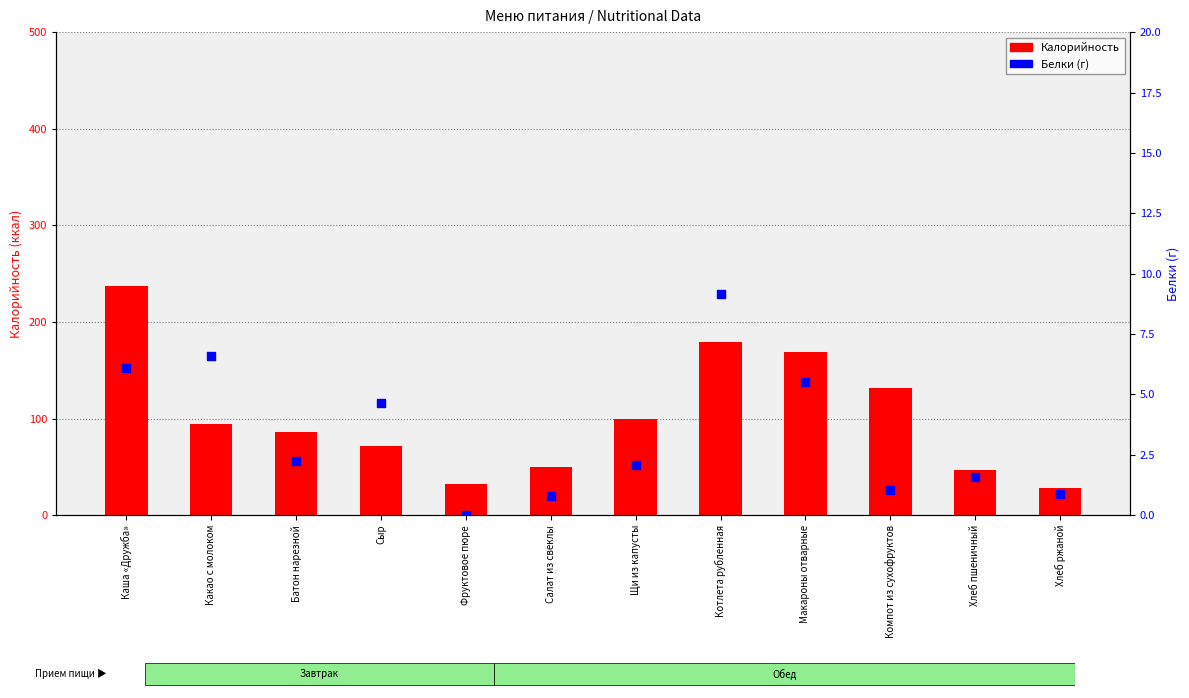

At which category is the sum across all series the highest?

Каша «Дружба»